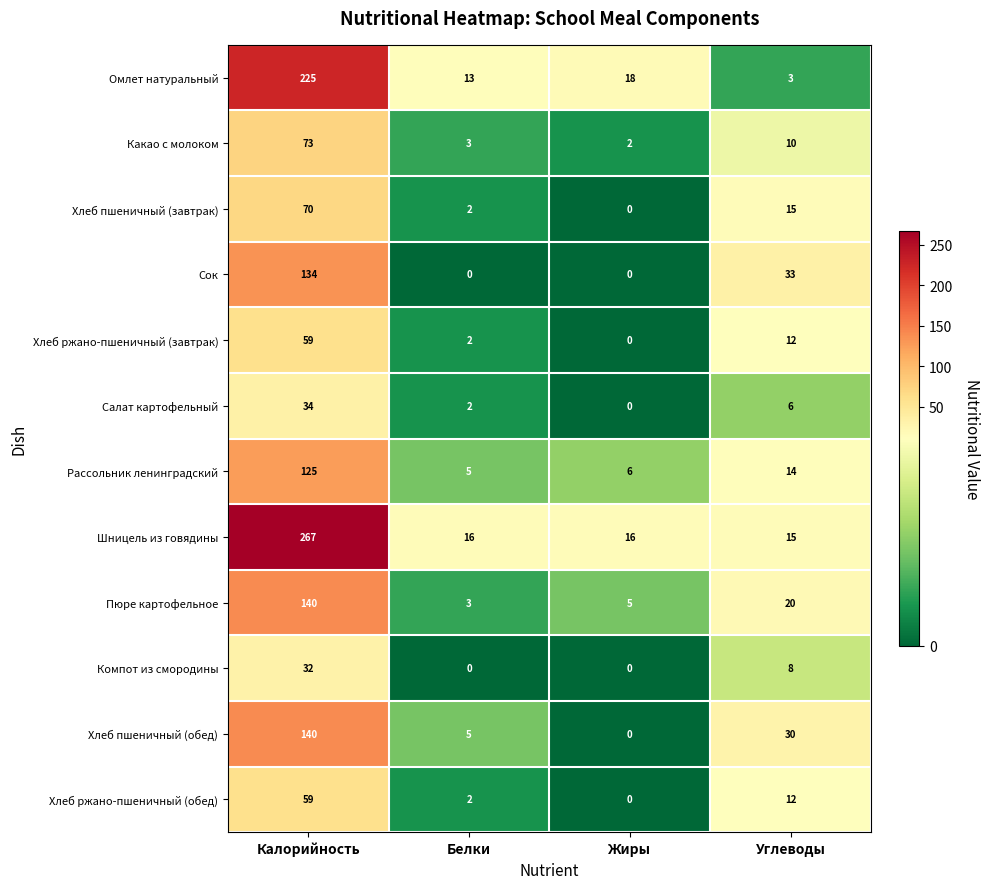

What is the maximum value for Хлеб ржано-пшеничный (завтрак)?

59